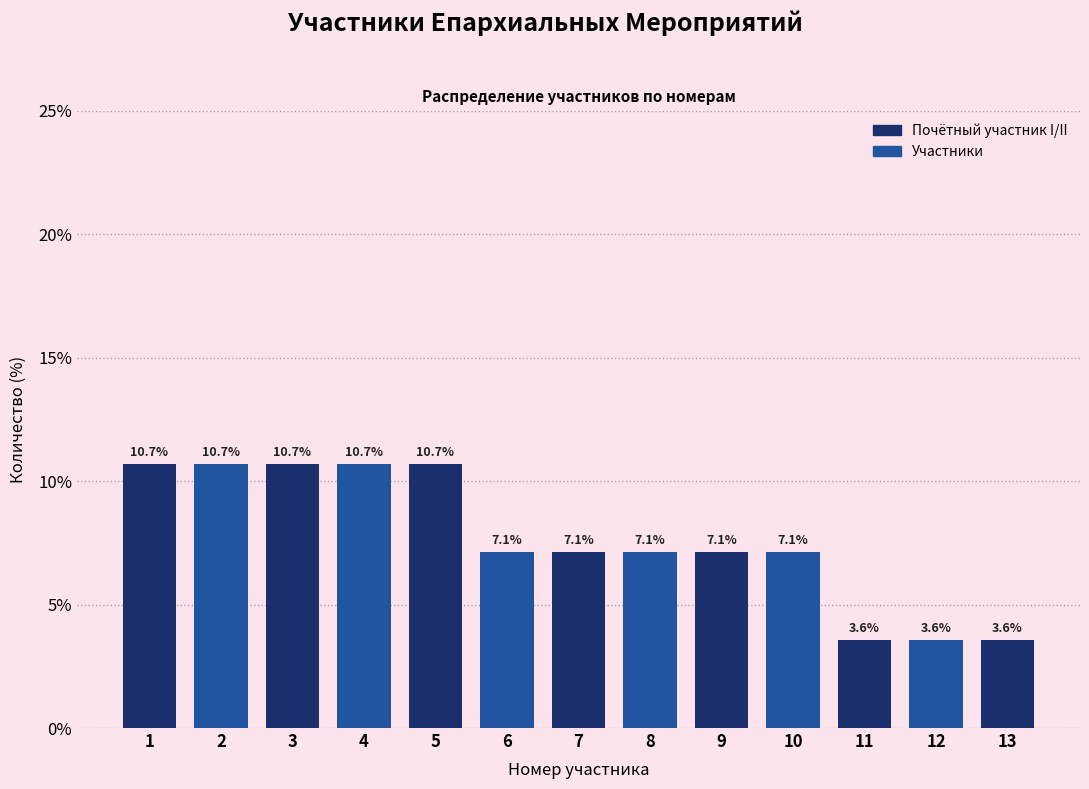

Reading left to right, what are all the values shown in this chart?

10.7	10.7	10.7	10.7	10.7	7.1	7.1	7.1	7.1	7.1	3.6	3.6	3.6